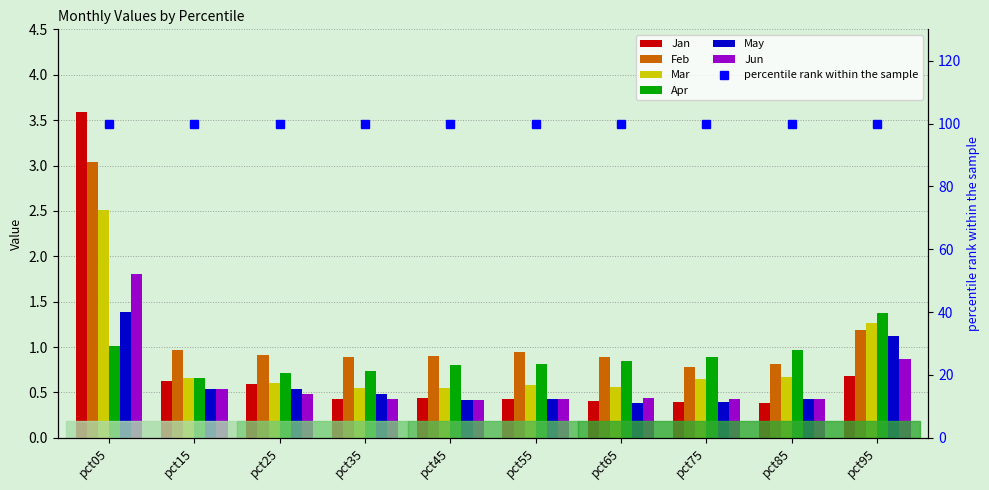

What is the difference between the highest and lowest values at pct65?

0.5